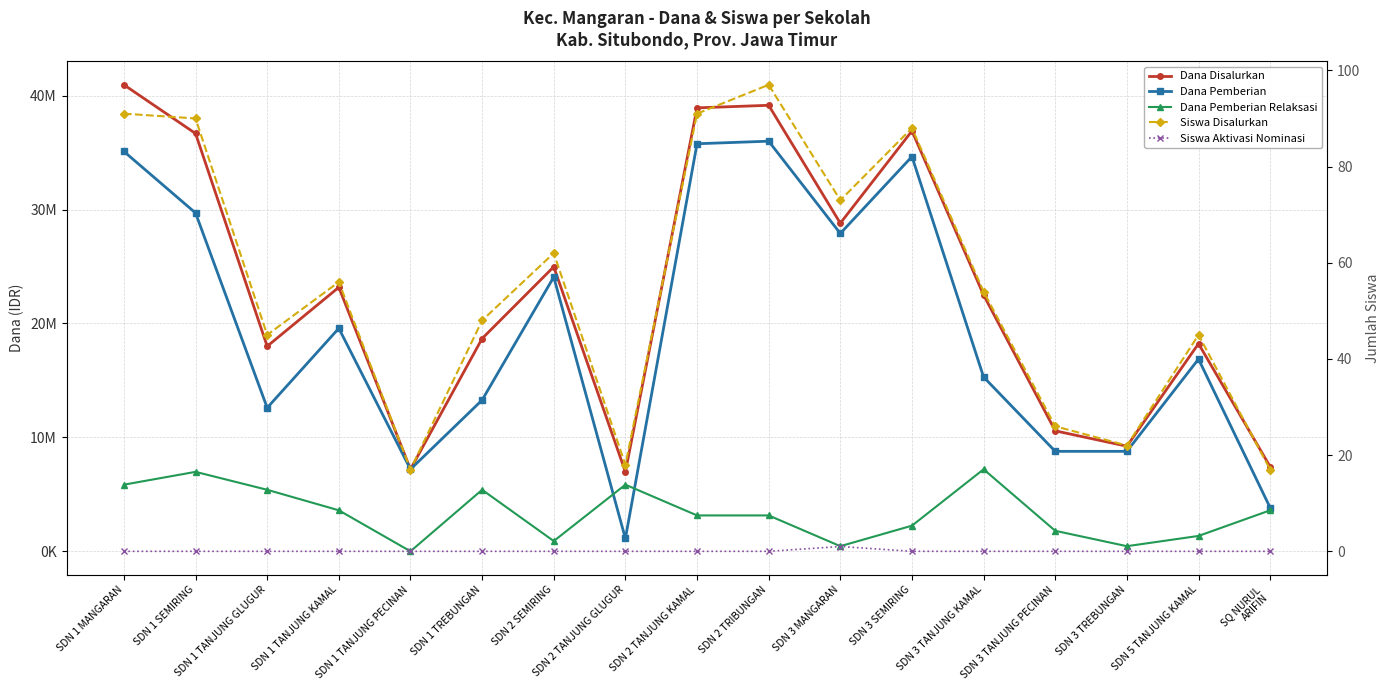

Rank the categories by Dana Pemberian Relaksasi value from lowest to highest.

SDN 1 TANJUNG PECINAN, SDN 3 MANGARAN, SDN 3 TREBUNGAN, SDN 2 SEMIRING, SDN 5 TANJUNG KAMAL, SDN 3 TANJUNG PECINAN, SDN 3 SEMIRING, SDN 2 TANJUNG KAMAL, SDN 2 TRIBUNGAN, SDN 1 TANJUNG KAMAL, SQ NURUL
ARIFIN, SDN 1 TANJUNG GLUGUR, SDN 1 TREBUNGAN, SDN 1 MANGARAN, SDN 2 TANJUNG GLUGUR, SDN 1 SEMIRING, SDN 3 TANJUNG KAMAL